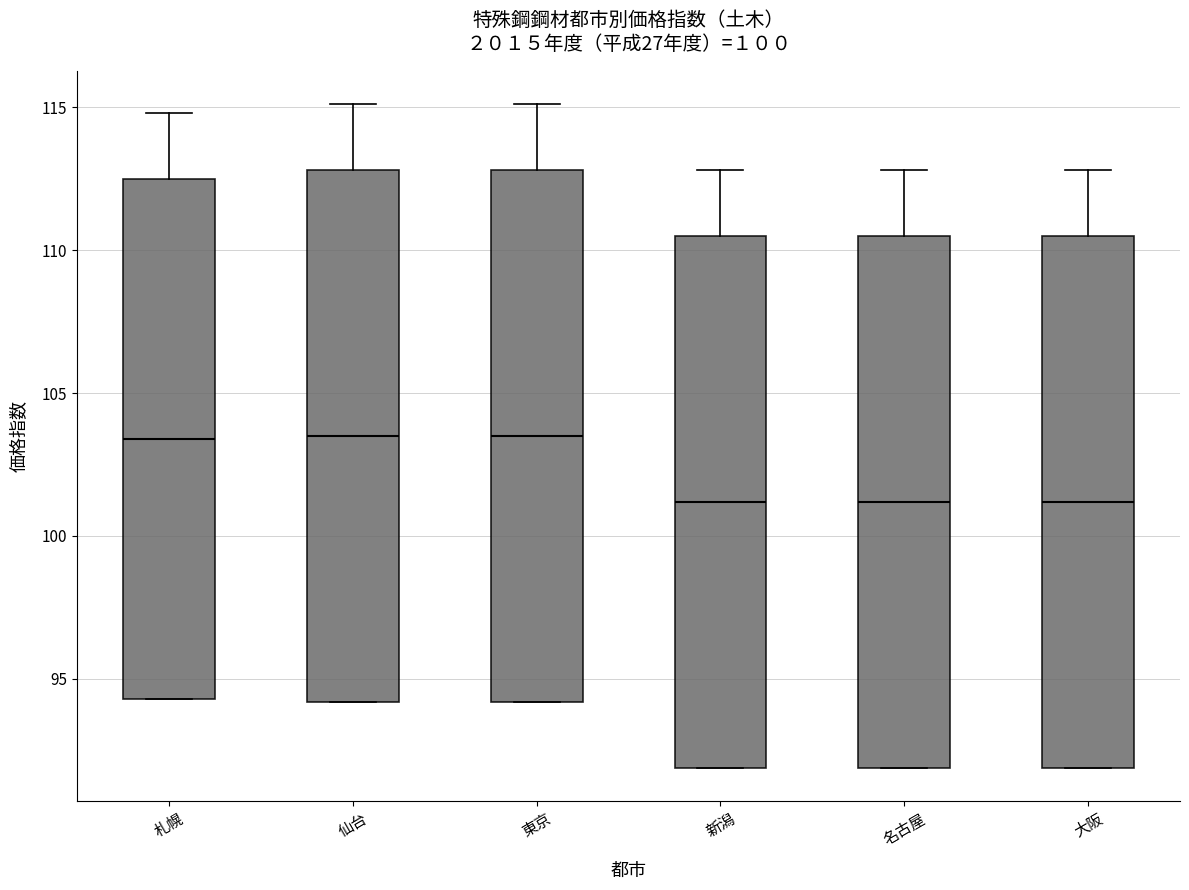

Reading left to right, read every box against the y-axis: the position of its median line, the range the box covers, and the ends of its whiskers. The values are not printed on the chart, so give them approximately, as read against the axis.

札幌: median 103.5, box 94.5 to 112.5, whiskers 94.5 to 115.0
仙台: median 103.5, box 94.0 to 113.0, whiskers 94.0 to 115.0
東京: median 103.5, box 94.0 to 113.0, whiskers 94.0 to 115.0
新潟: median 101.0, box 92.0 to 110.5, whiskers 92.0 to 113.0
名古屋: median 101.0, box 92.0 to 110.5, whiskers 92.0 to 113.0
大阪: median 101.0, box 92.0 to 110.5, whiskers 92.0 to 113.0